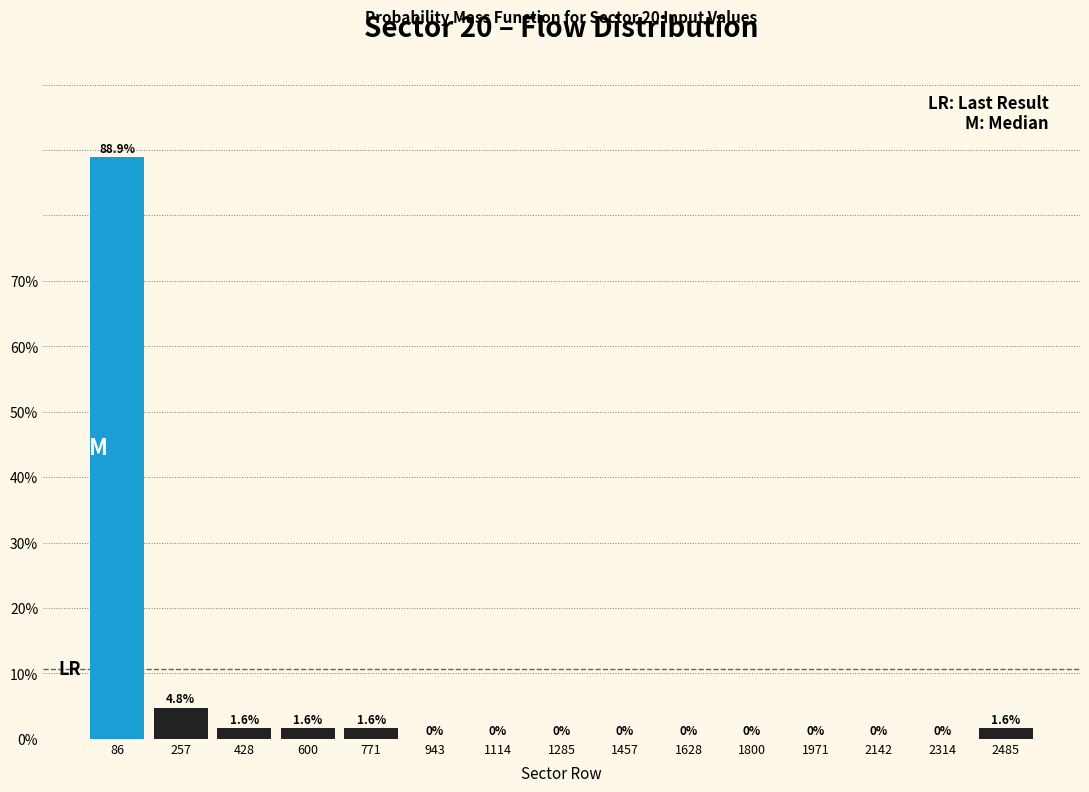

Over which range of the x-axis is the bar tallest?

0 to 180